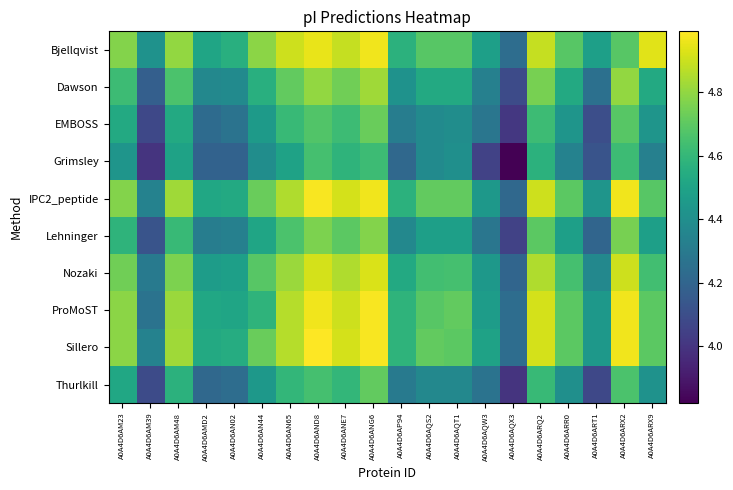

List the series in order of their peak value, highest first.

Sillero, IPC2_peptide, ProMoST, Bjellqvist, Nozaki, Dawson, Lehninger, EMBOSS, Thurlkill, Grimsley